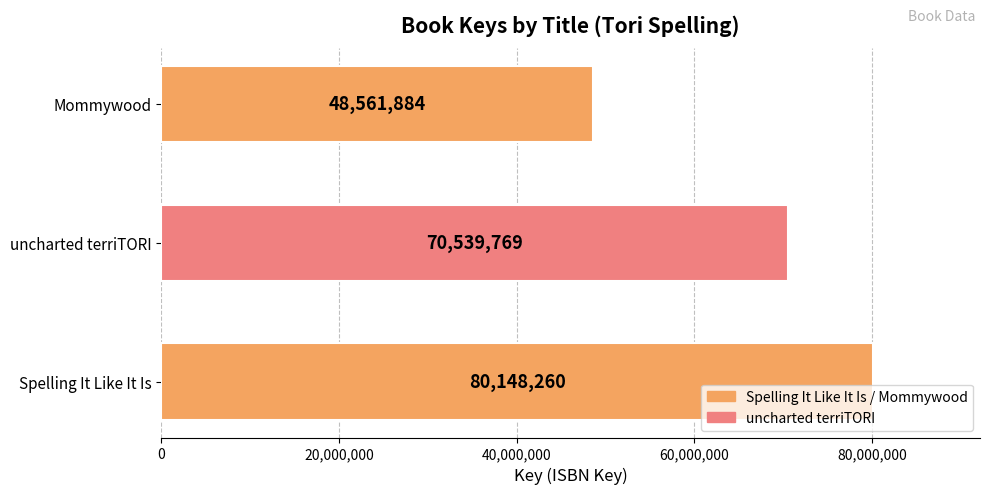

What is the smallest value displayed?

48561884